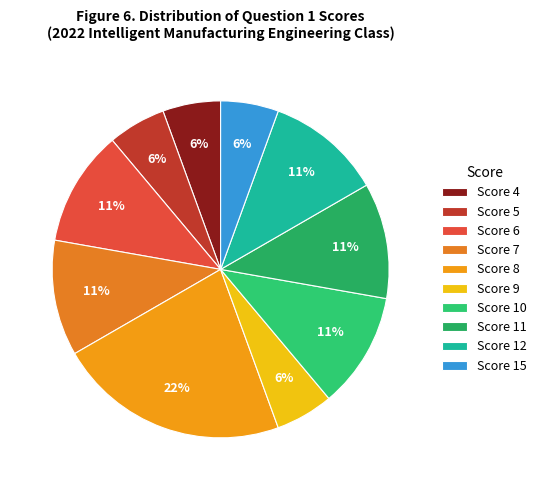

How many slices are in this pie chart?

10